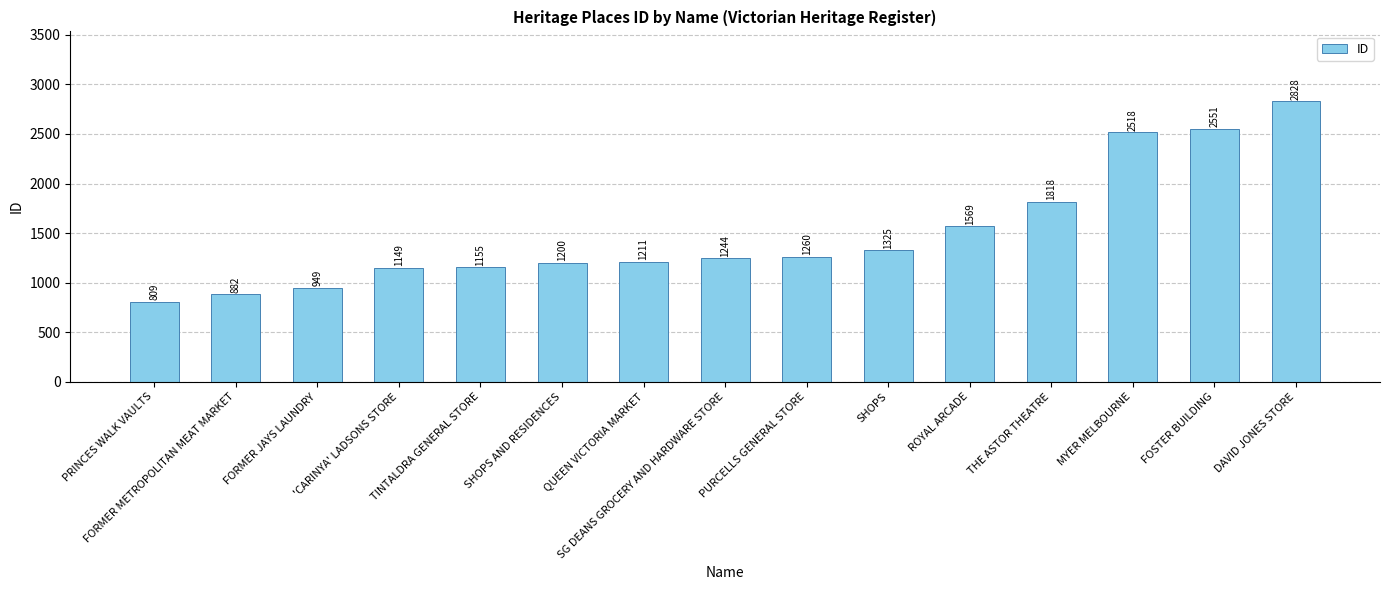

True or false: the data shows 1495 at FORMER METROPOLITAN MEAT MARKET.

False